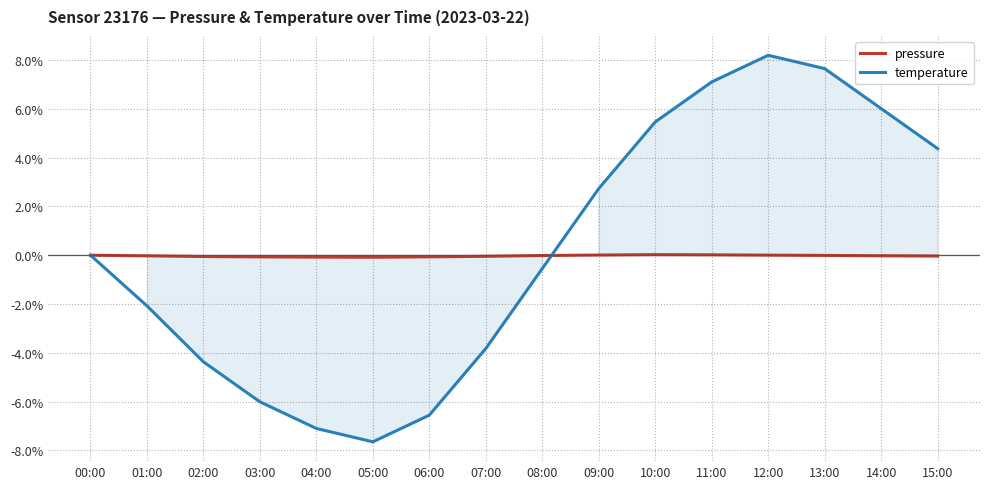

Does the chart display data point markers on the line(s)?

No